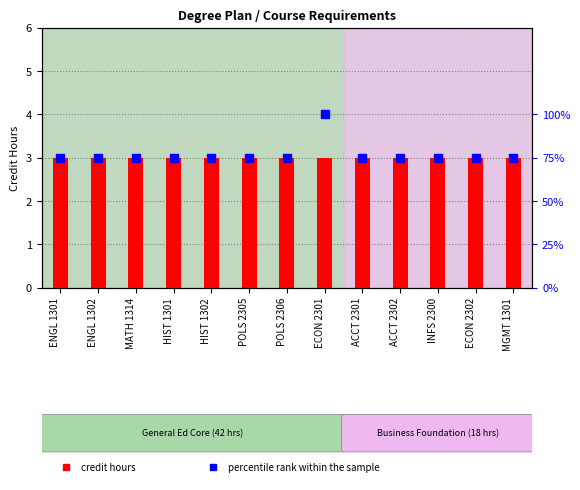

List the series in order of their peak value, lowest first.

credit hours, percentile rank within the sample